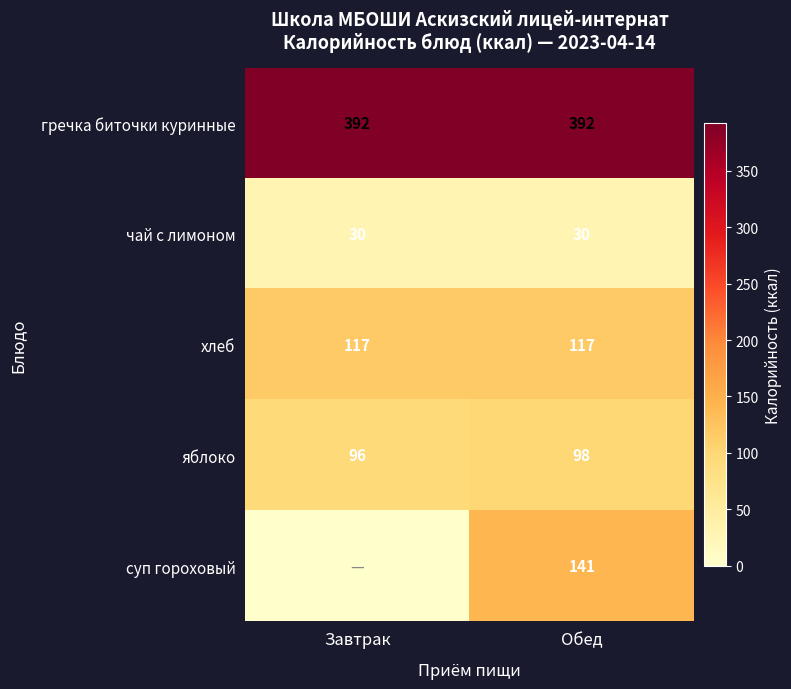

Where is яблоко nearest to the value 97?

Завтрак